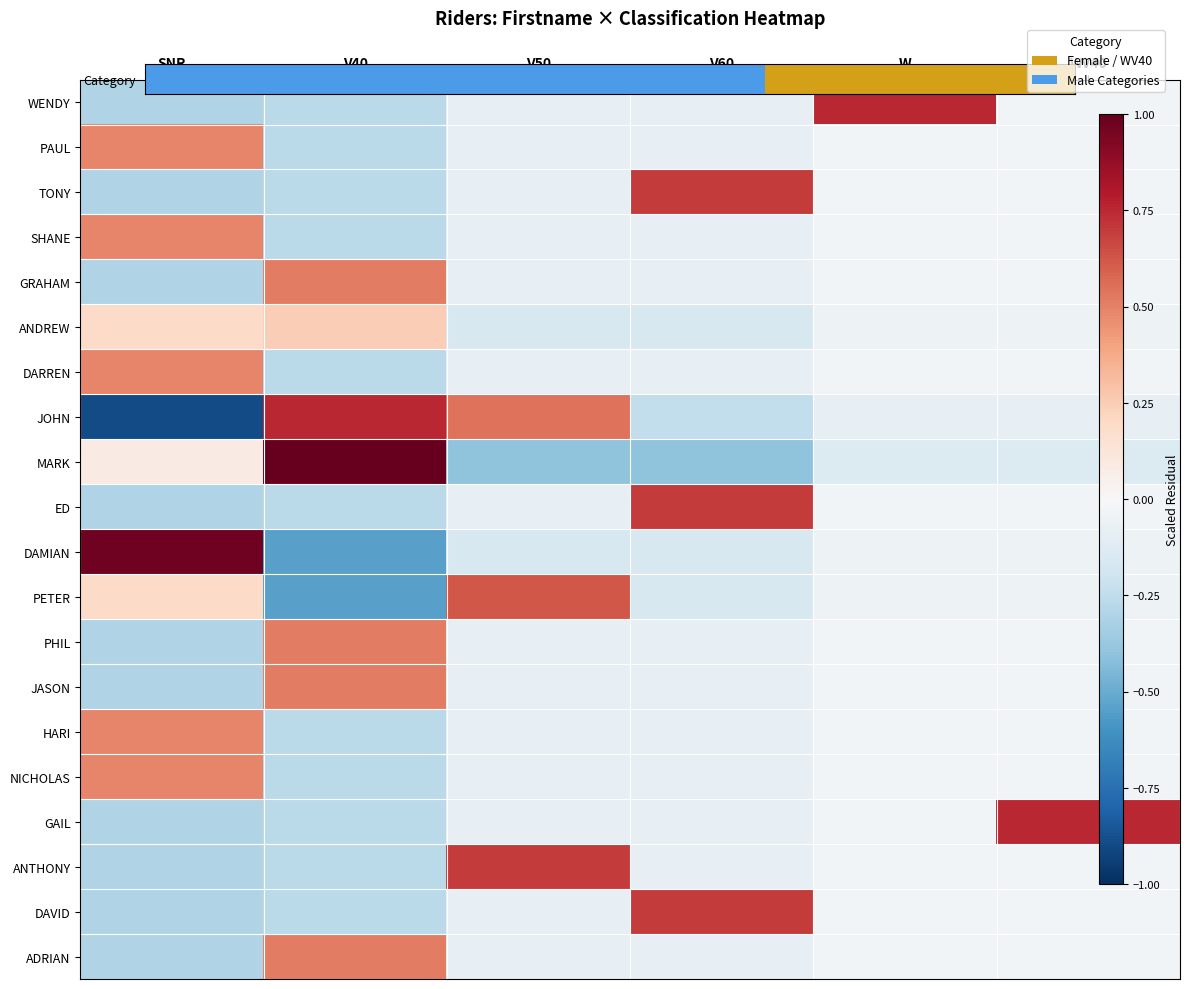

At which category does the chart reach its minimum across all series?

SNR